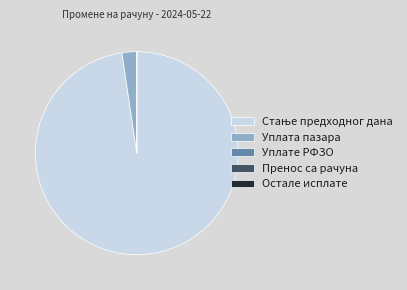

Is it true that Уплата пазара is 2% of the pie?

True